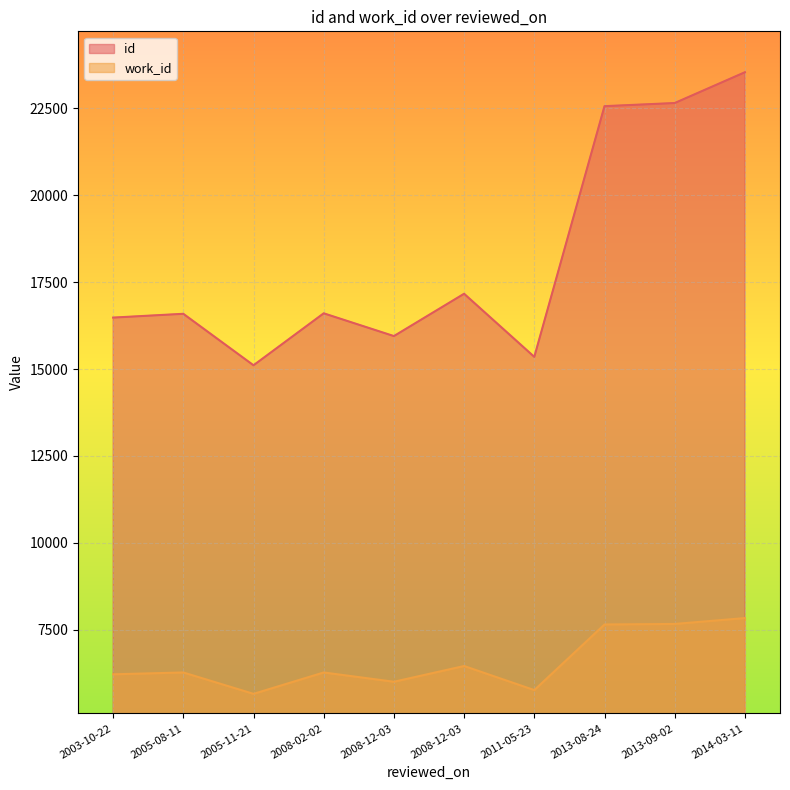

True or false: id and work_id cross at least once.

False